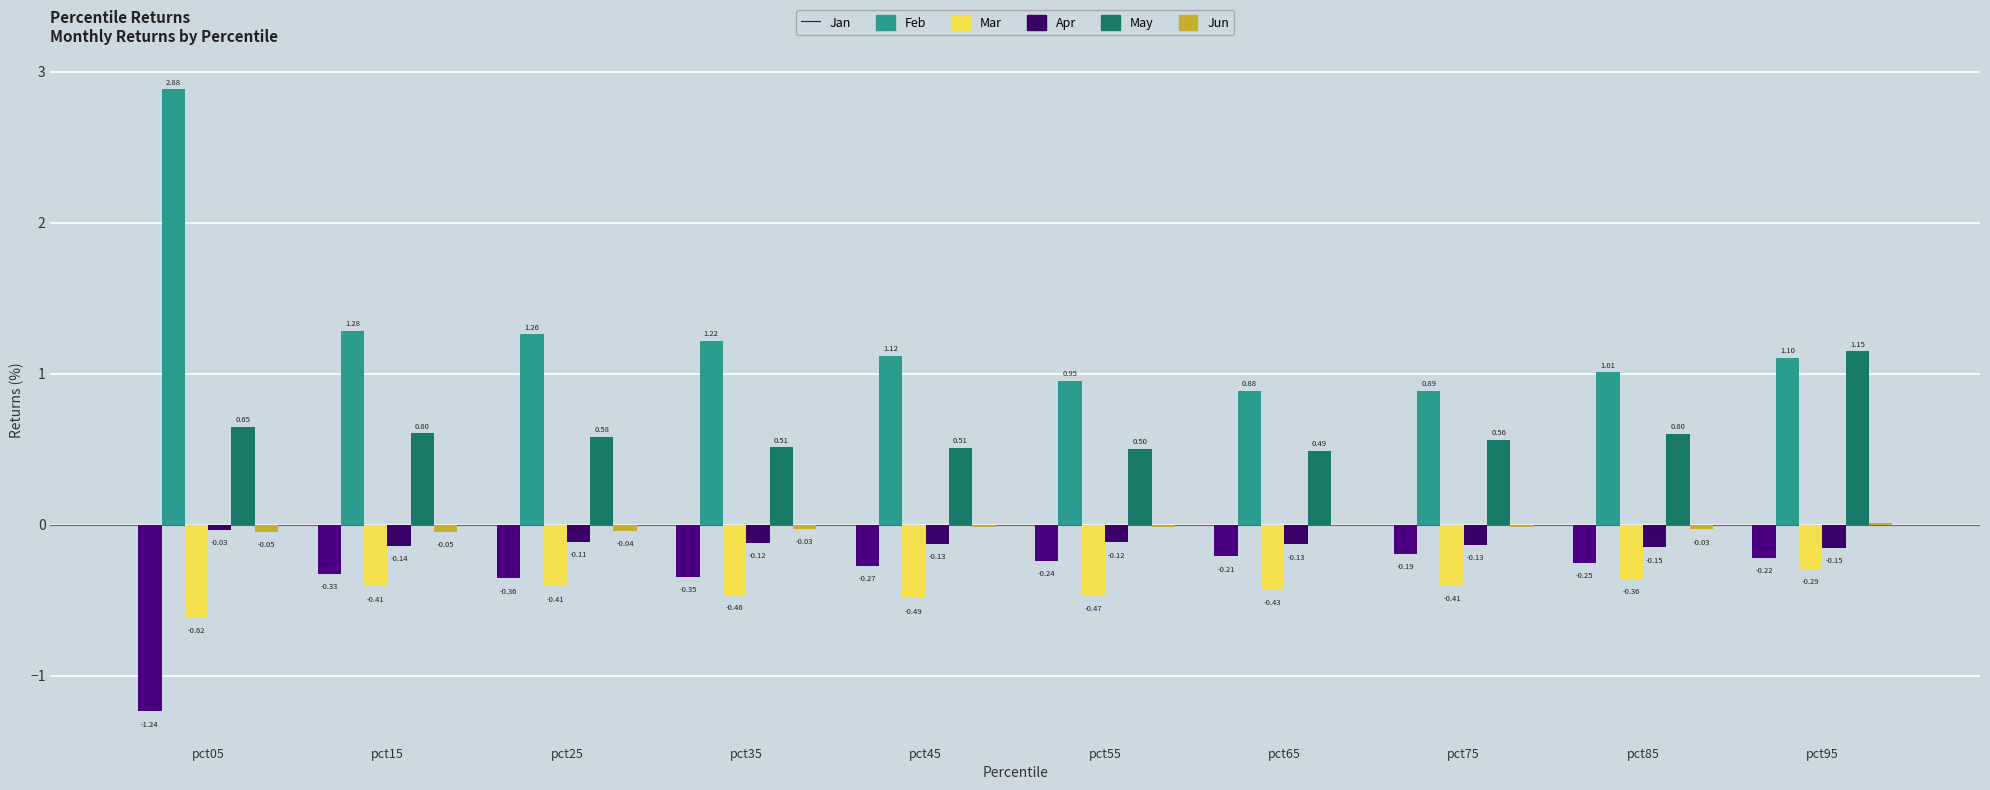

How many values in Jun are above zero?

1